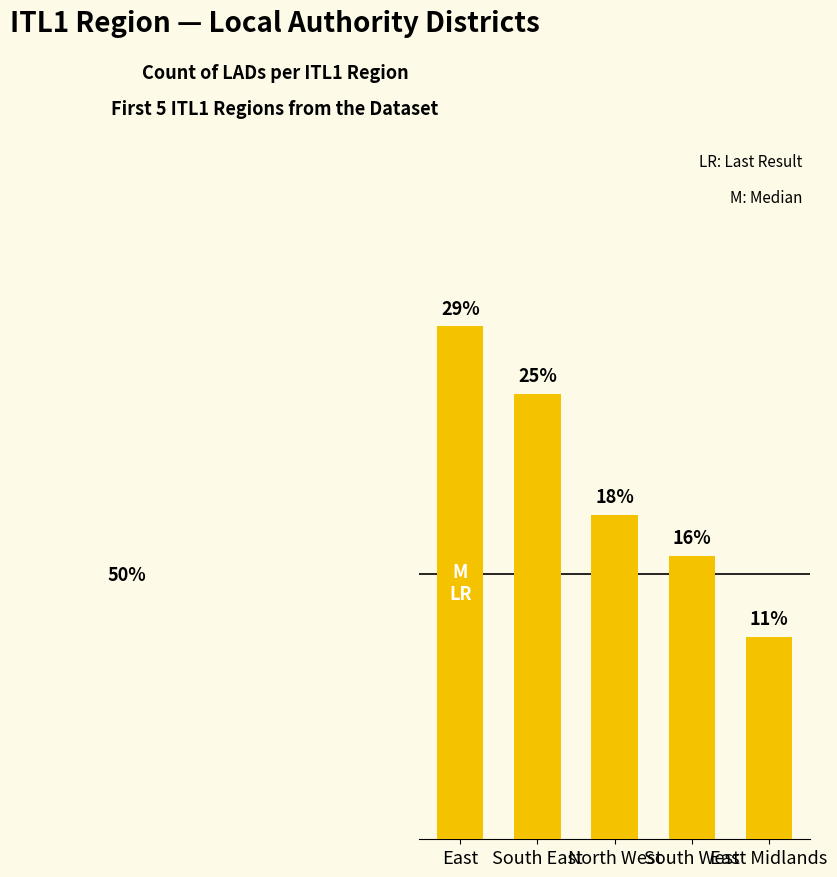

Does the chart contain stacked bars?

No